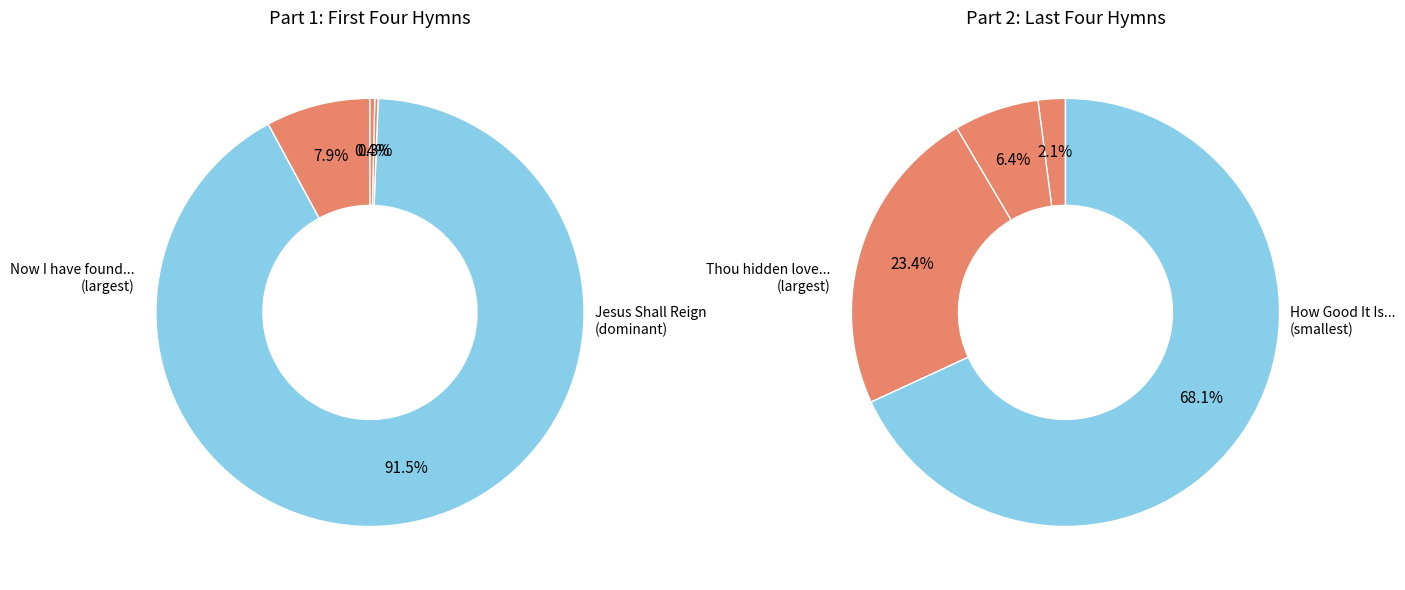

How much of the chart is everything except O Jesus, Saviour, hear my cry?

99.8%